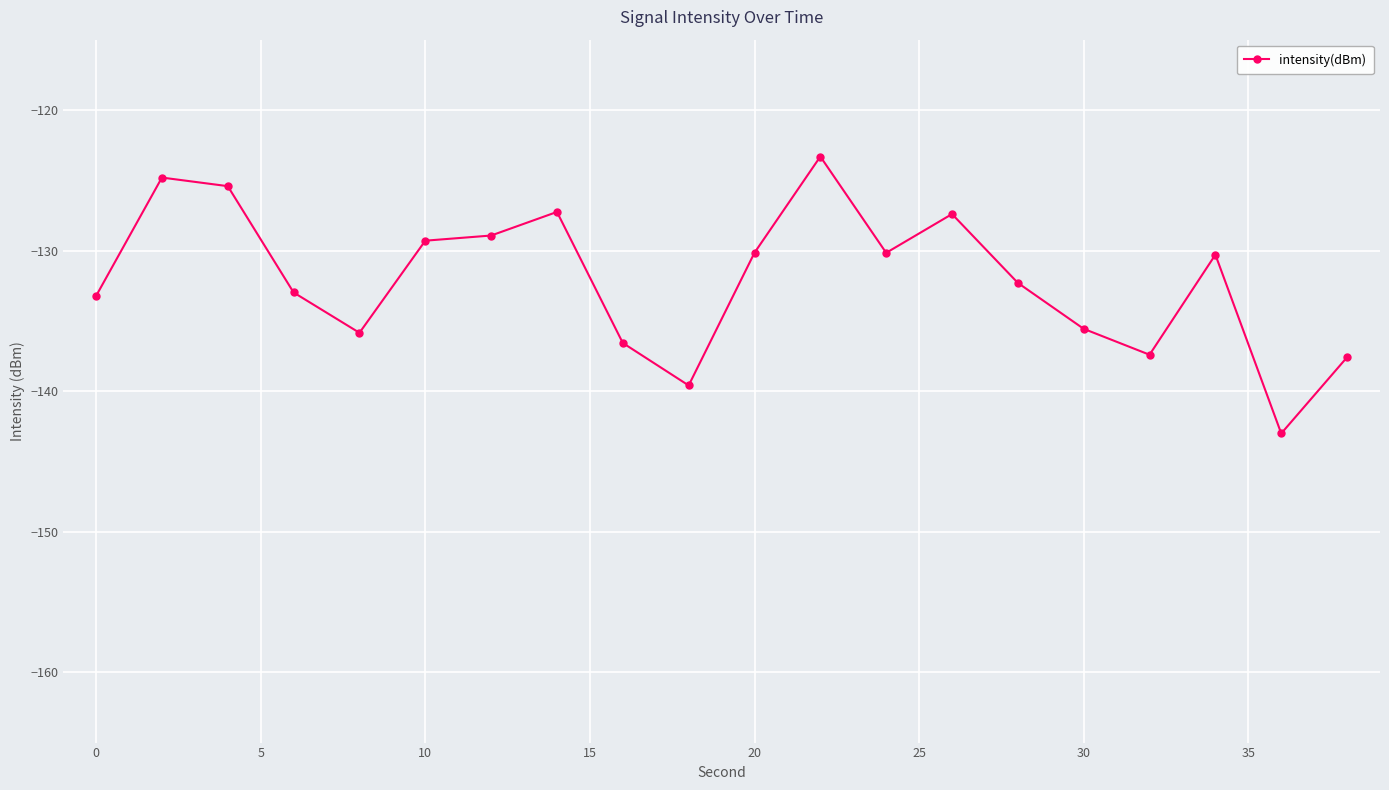

Count the number of categories in the chart.

20